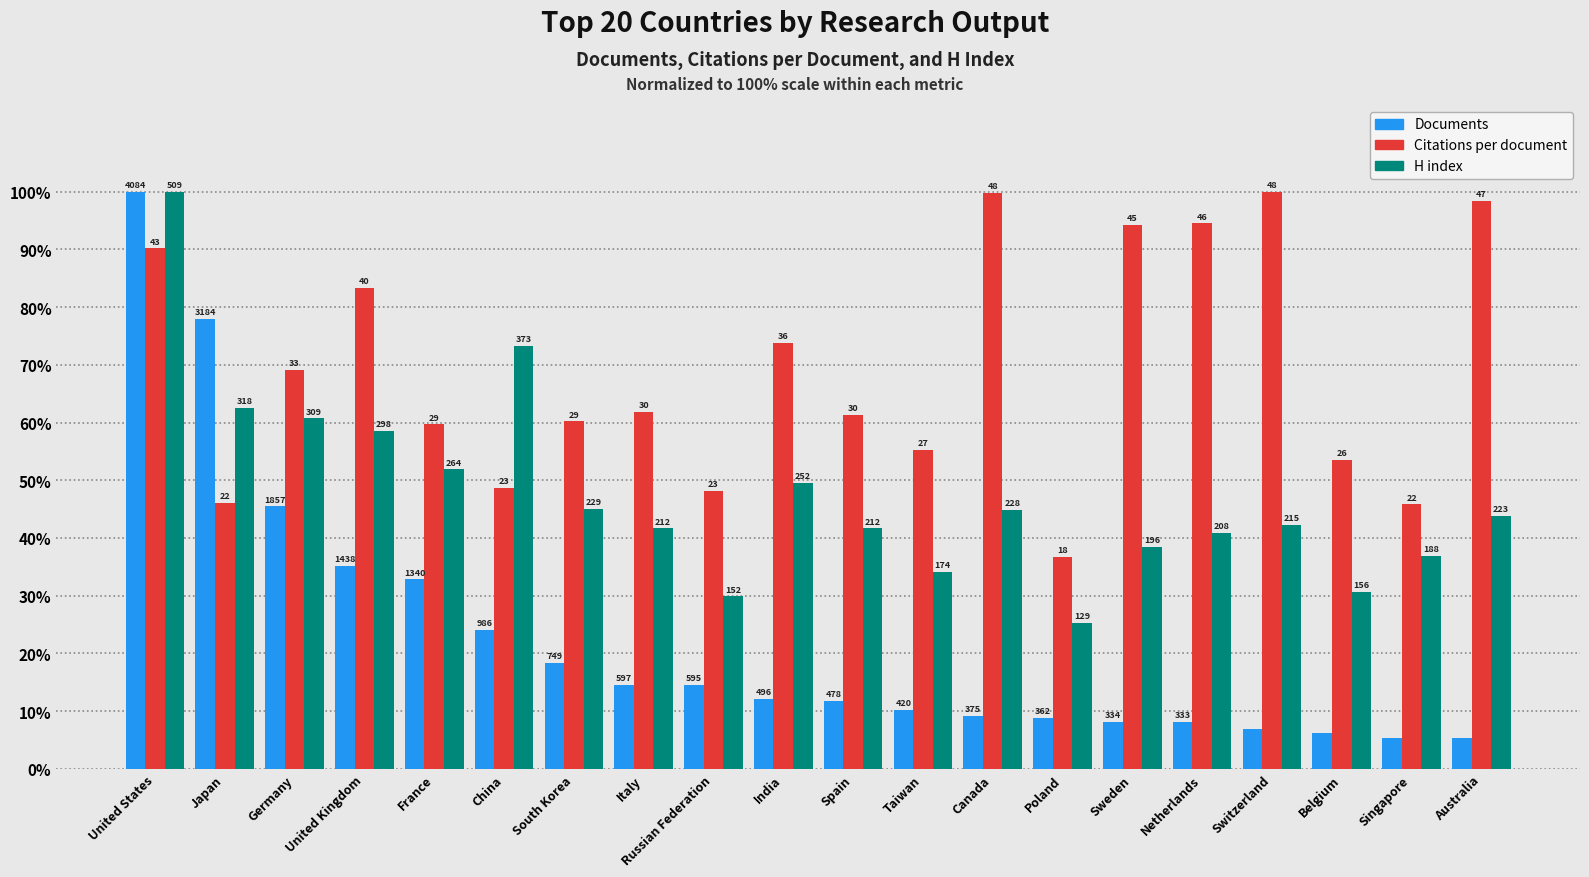

Does the chart contain stacked bars?

No